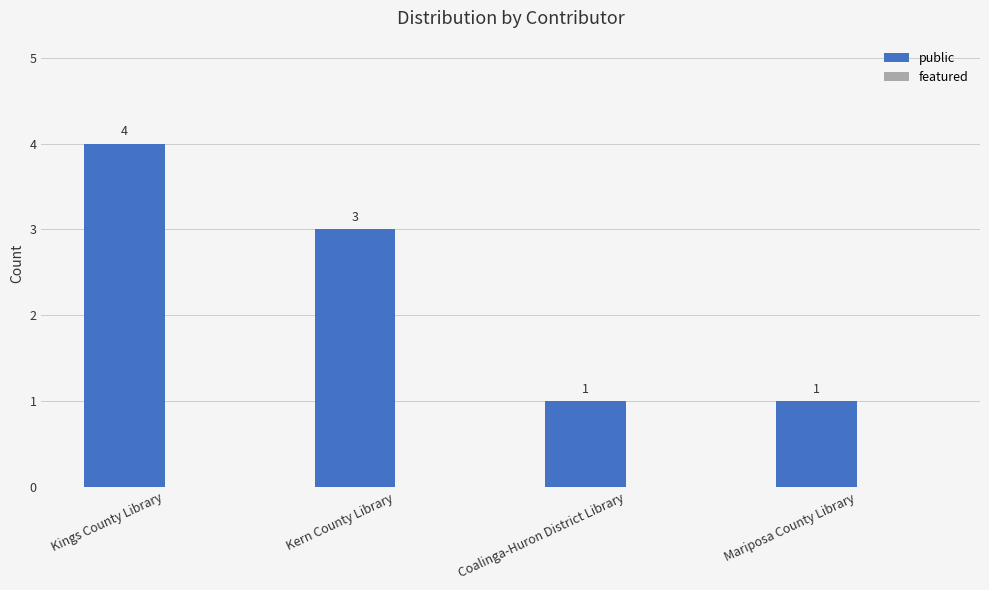

Approximately how many times larger is the value at Mariposa County Library compared to Kern County Library?

0.3